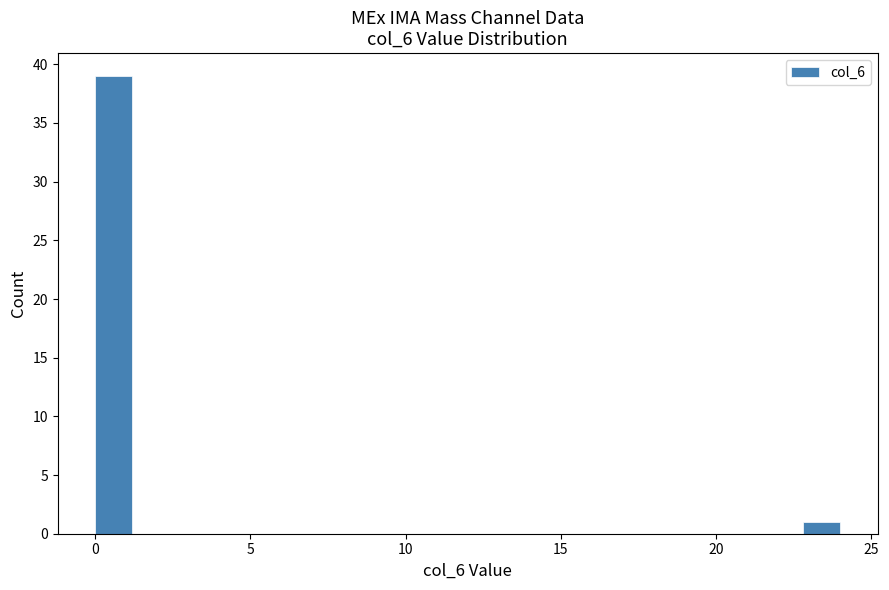

Read against the x-axis, roughly where is the centre of the tallest bar?

0.5